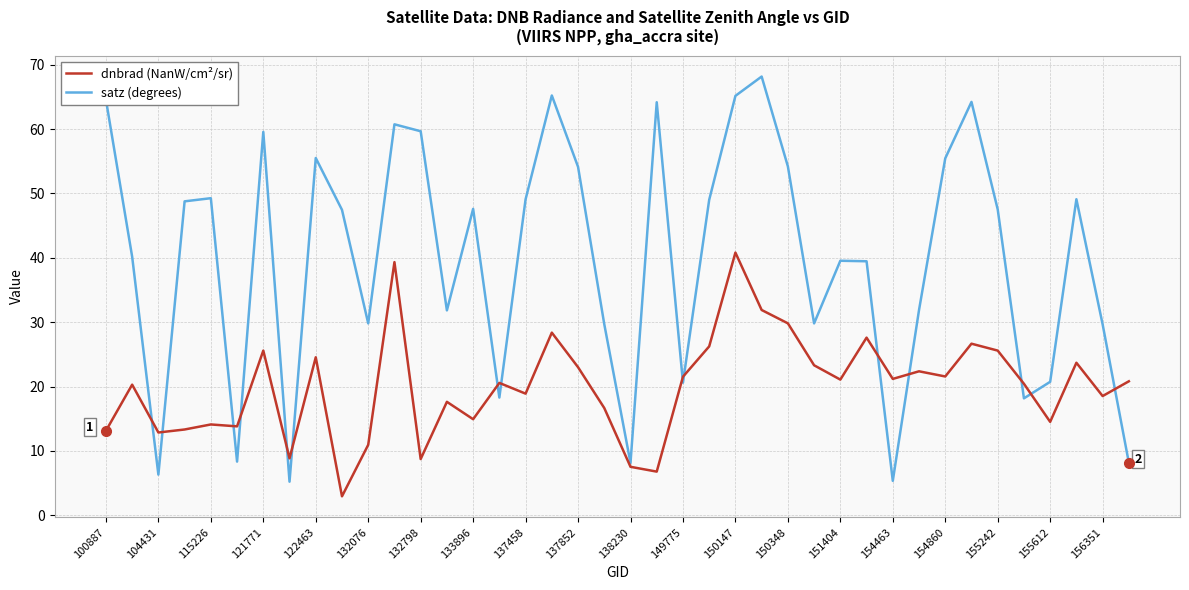

Which series has the largest total across all categories?

satz (degrees)